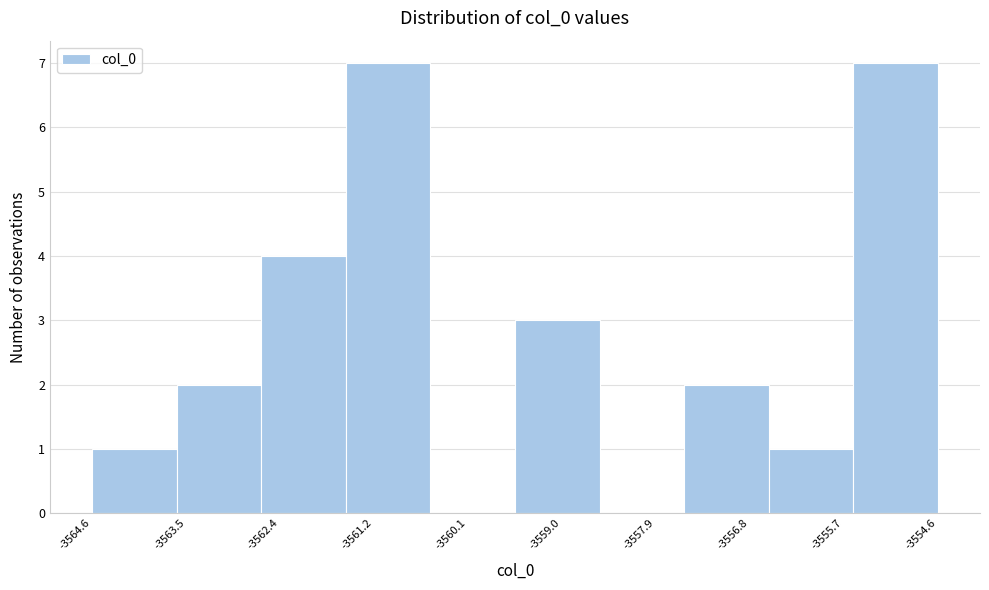

Reading left to right, transcribe this chart: for each bar, give the range it covers on the x-axis and its height. Neither the bar edges nor the heights are printed on the chart, so give them approximately, as read against the axes.

-3564.6 to -3563.6: 1
-3563.6 to -3562.6: 2
-3562.6 to -3561.6: 4
-3561.6 to -3560.6: 7
-3560.6 to -3559.6: 0
-3559.6 to -3558.6: 3
-3558.6 to -3557.6: 0
-3557.6 to -3556.6: 2
-3556.6 to -3555.6: 1
-3555.6 to -3554.6: 7